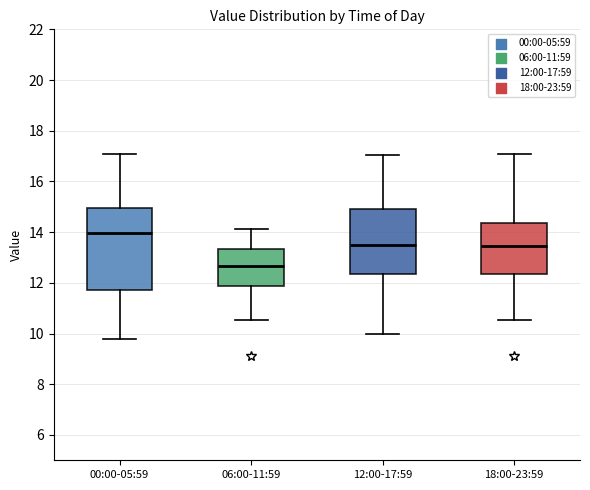

Where is the lower edge of the box for 06:00-11:59 on the y-axis? The values are not printed on the chart, so give them approximately, as read against the axis.

11.8